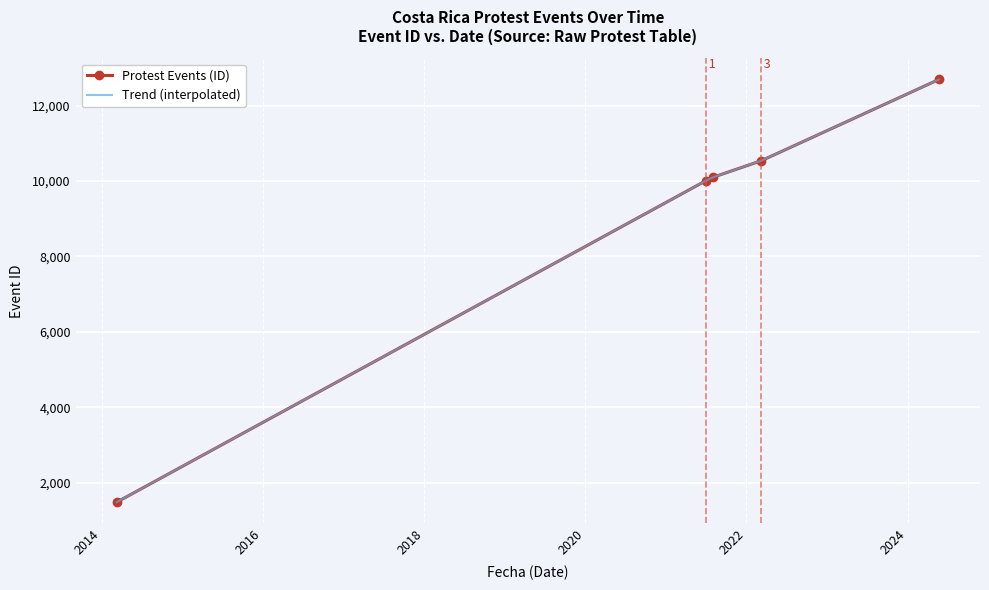

Approximately how many times larger is the value at 2022-03-09 compared to 2021-07-02?

1.1